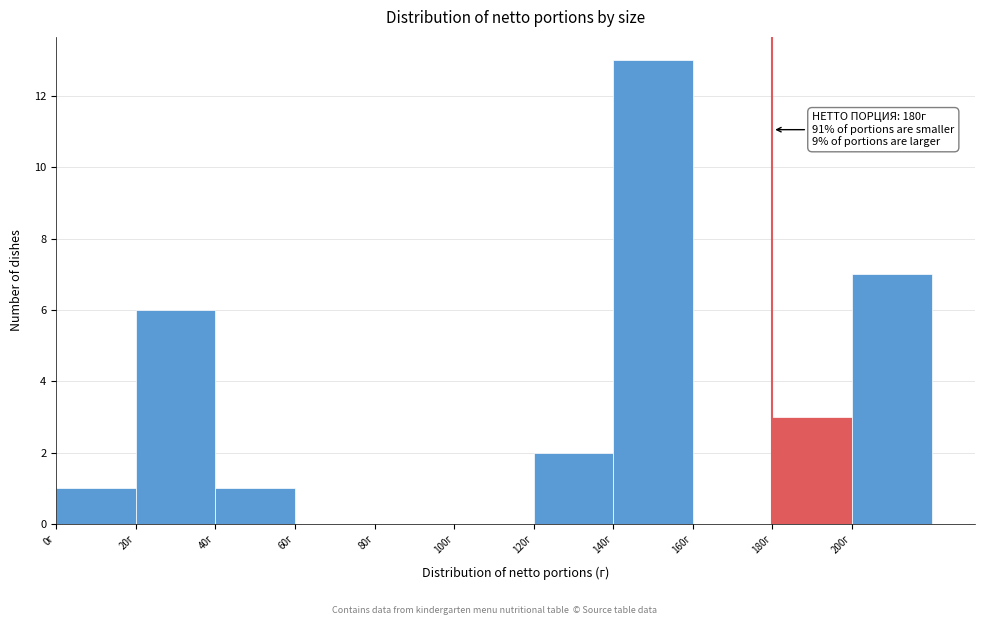

Which range on the x-axis has the tallest bar?

140 to 160